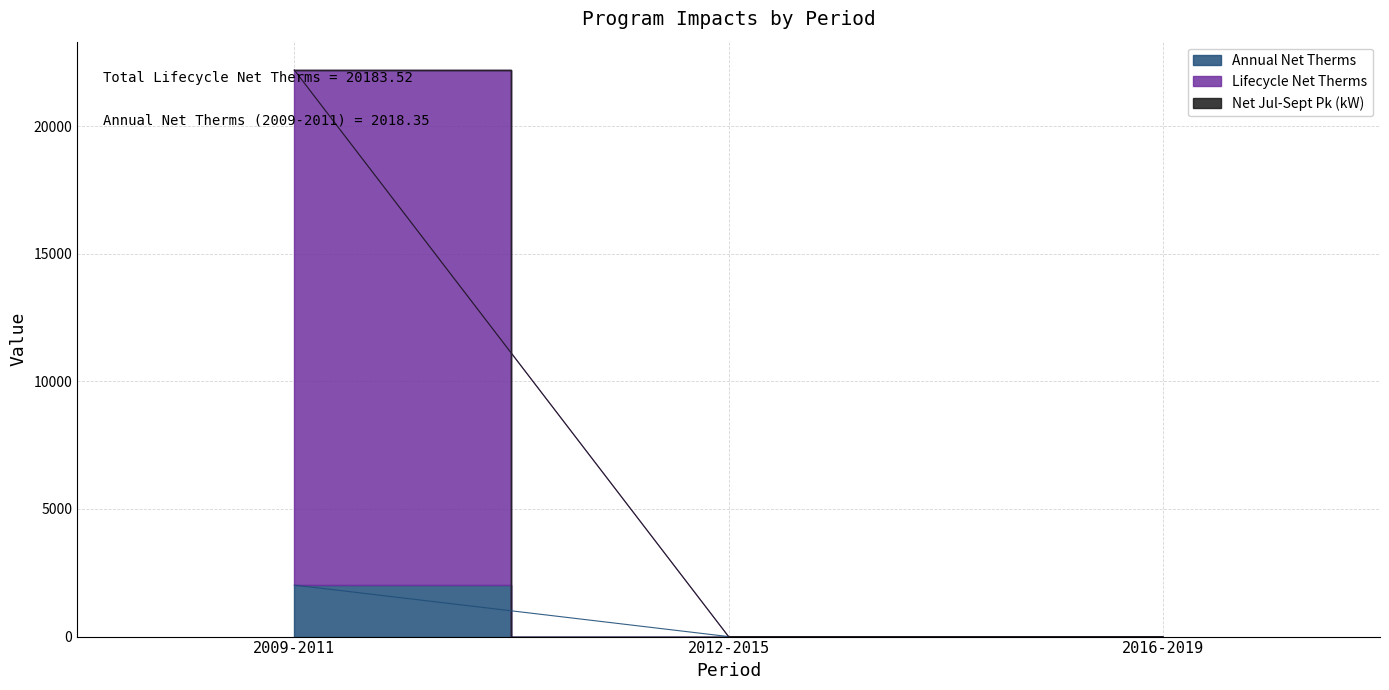

Is the value of Annual Net Therms at 2016-2019 greater than the value of Lifecycle Net Therms at 2016-2019?

No